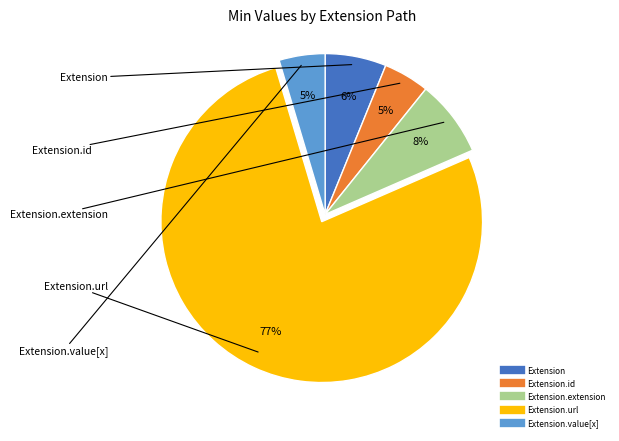

Is there any slice that represents more than half of the pie?

Yes